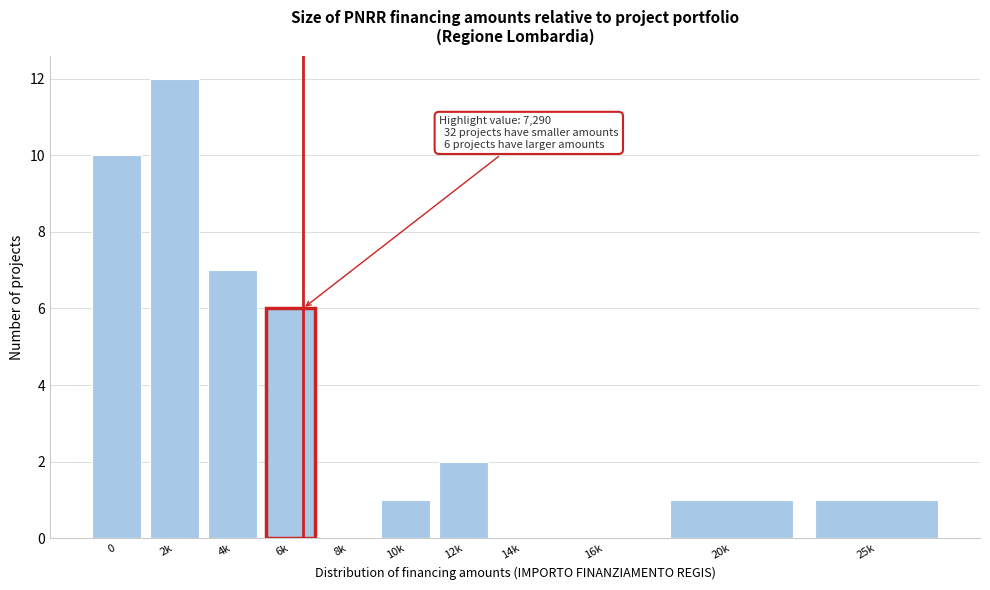

Reading left to right, transcribe all the data shown in this chart.

0=10	2k=12	4k=7	6k=6	8k=0	10k=1	12k=2	14k=0	16k=0	20k=1	25k=1